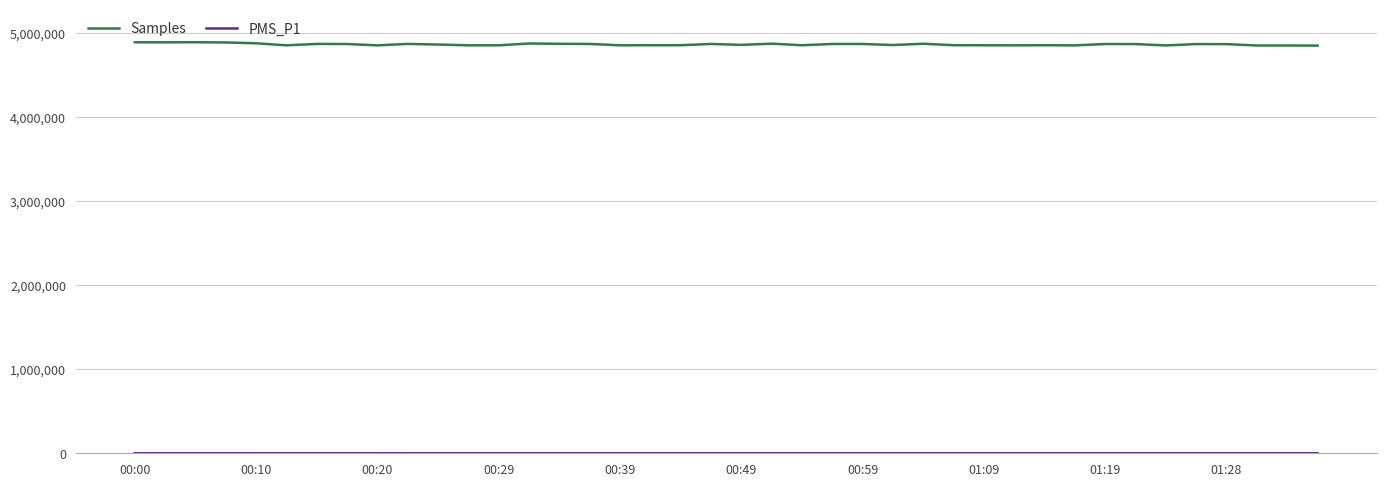

What is the minimum value for Samples?

4852912.0